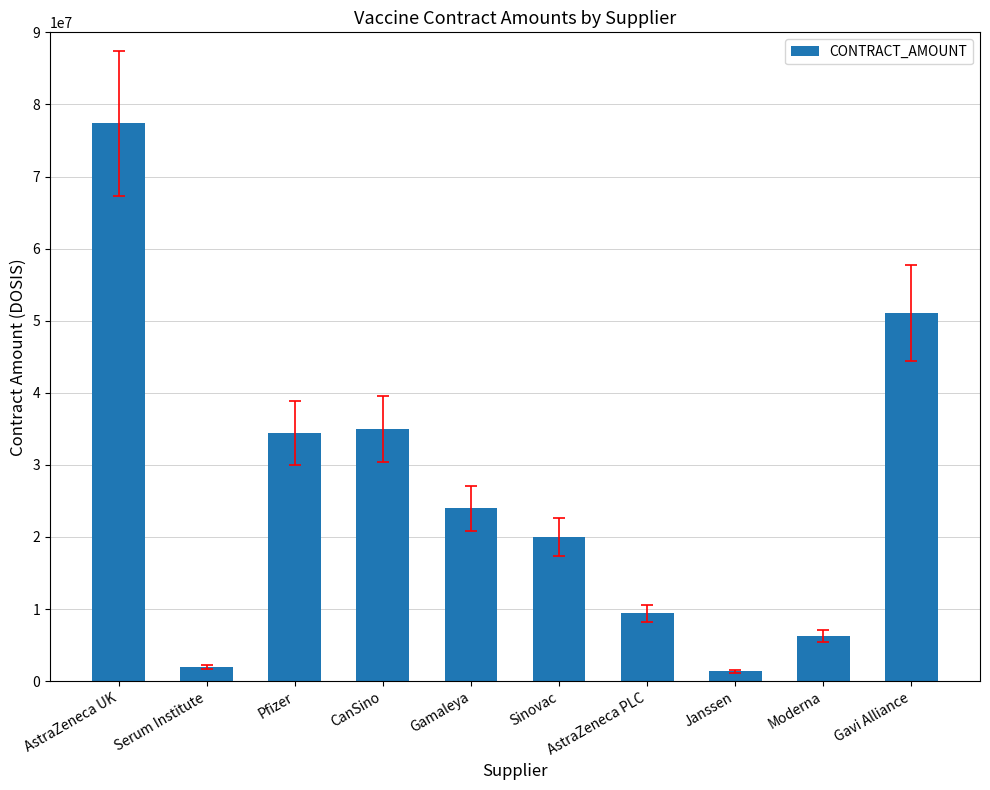

What is the greatest value displayed?

77400000